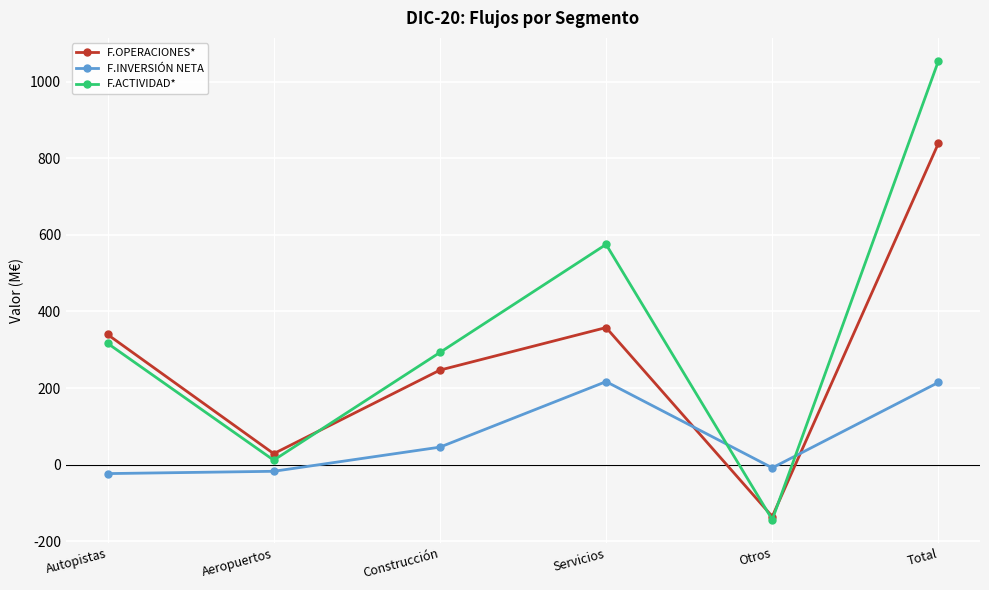

True or false: F.INVERSIÓN NETA and F.ACTIVIDAD* intersect in this chart.

True